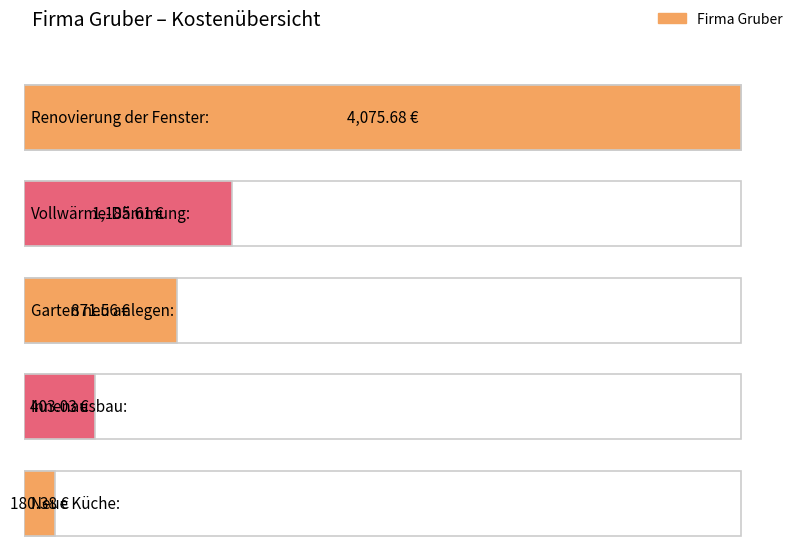

True or false: the data shows 1648.1 at Vollwärme-Dämmung:.

False